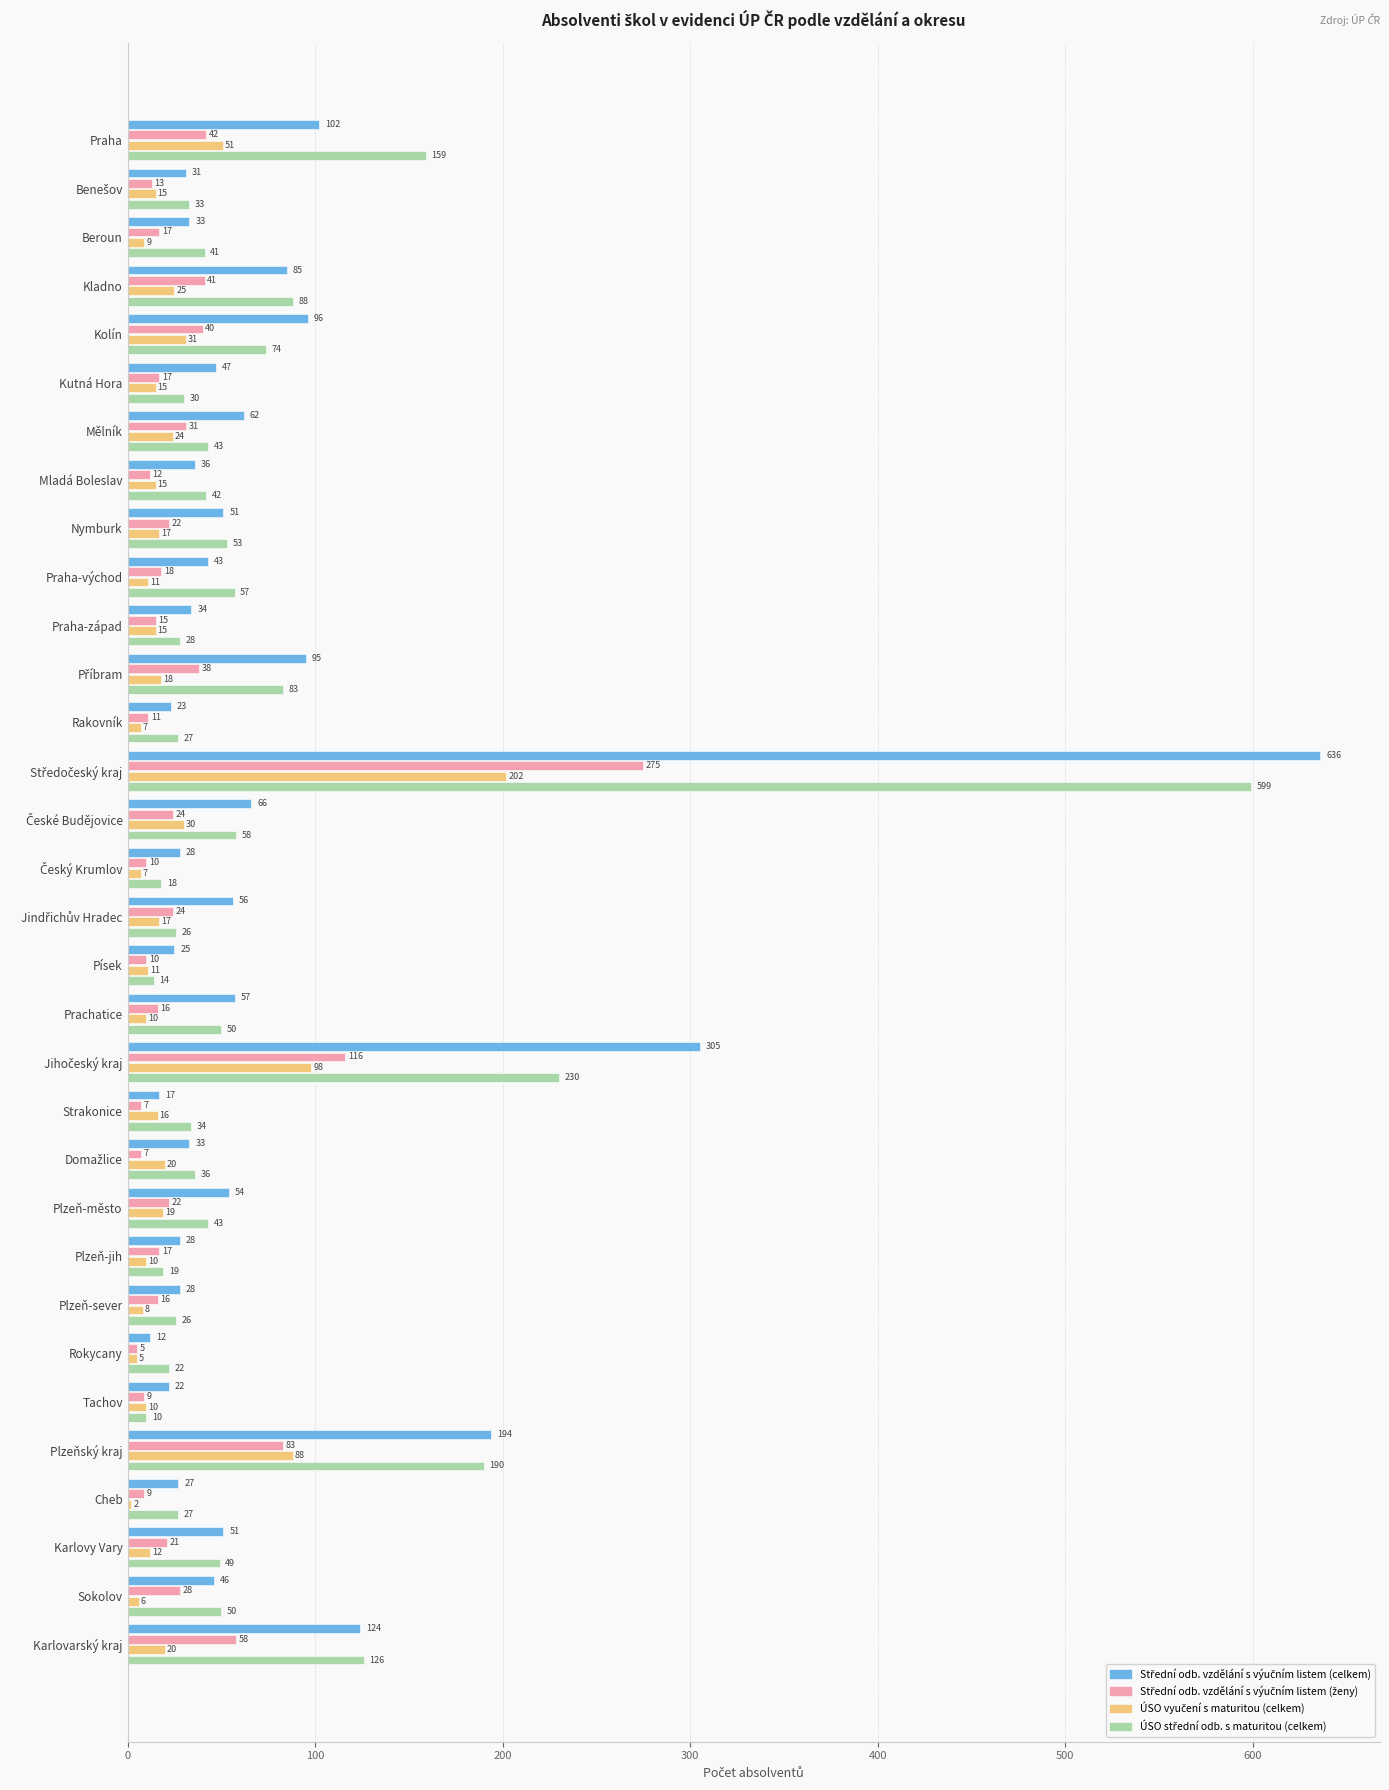

What is the maximum value shown in the chart?

636